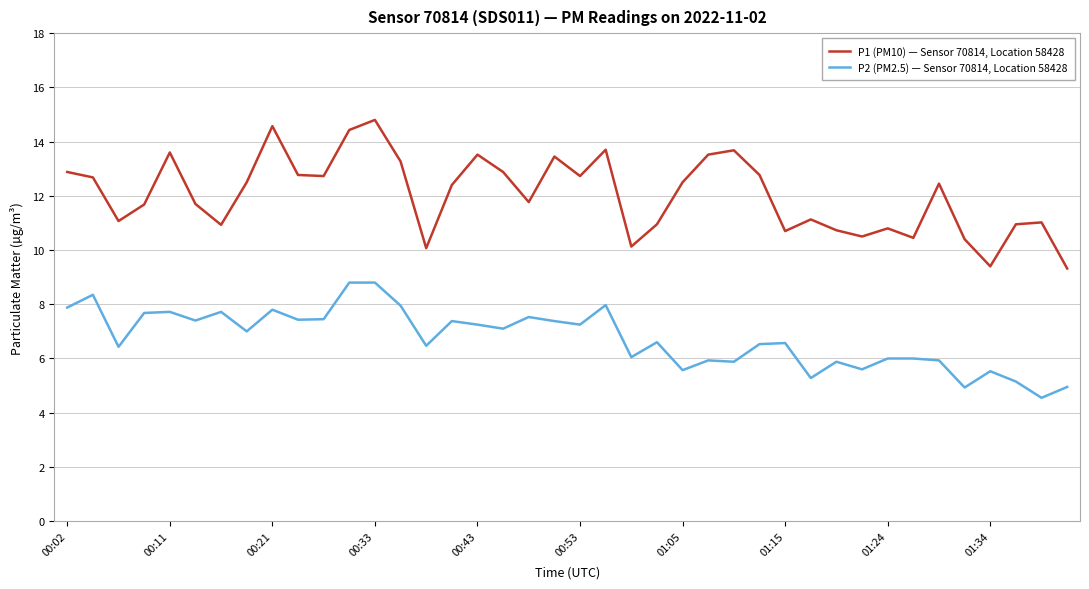

What is the maximum value shown in the chart?

14.8